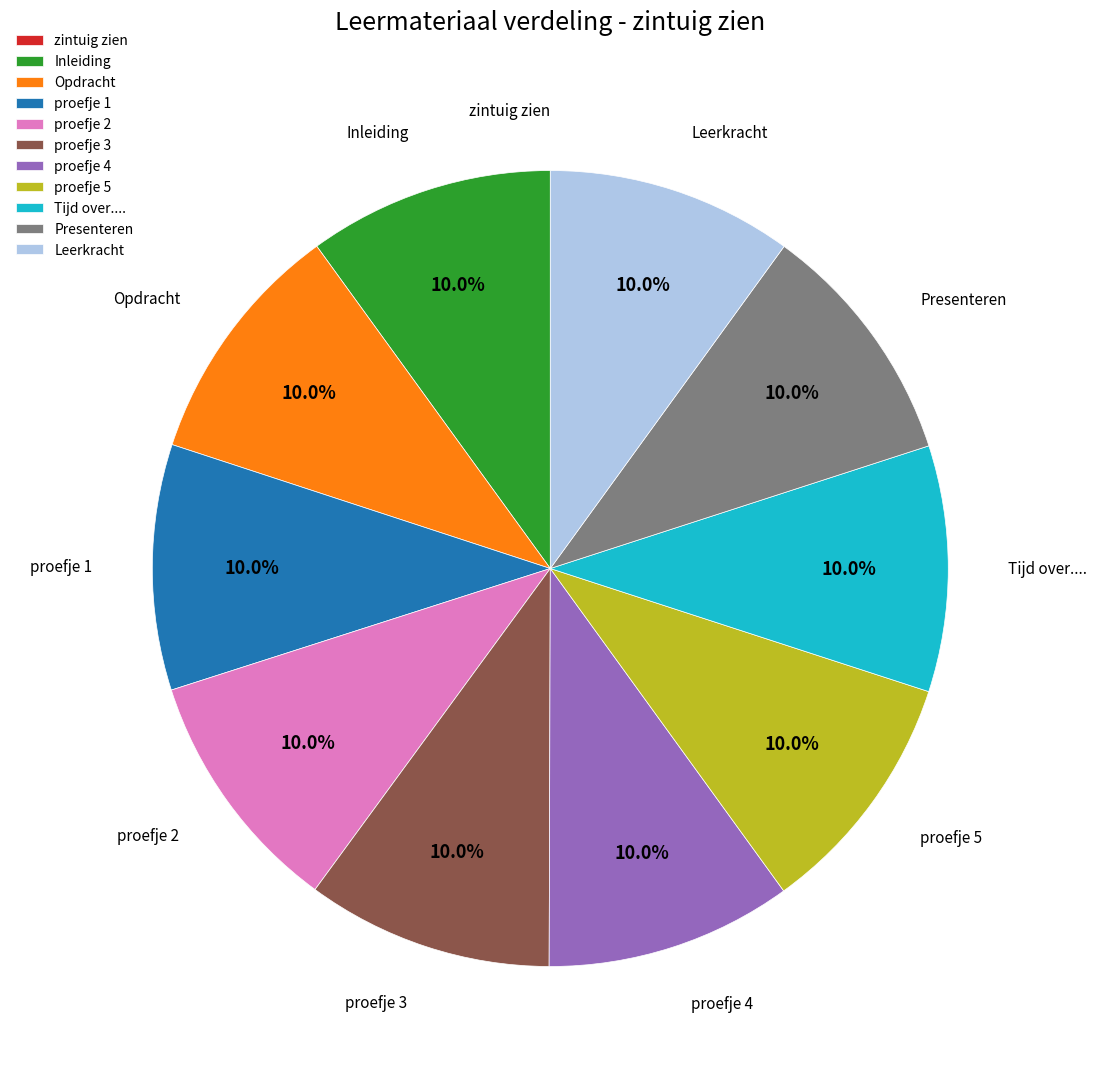

What portion of the pie excludes proefje 5?

90.0%